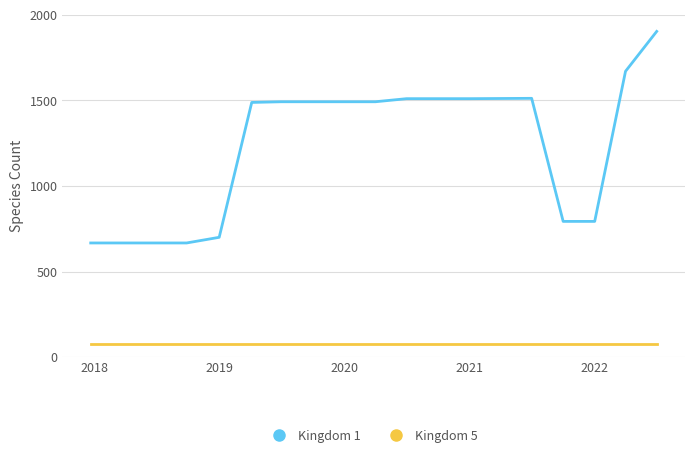

Which series has the widest spread of values?

Kingdom 1